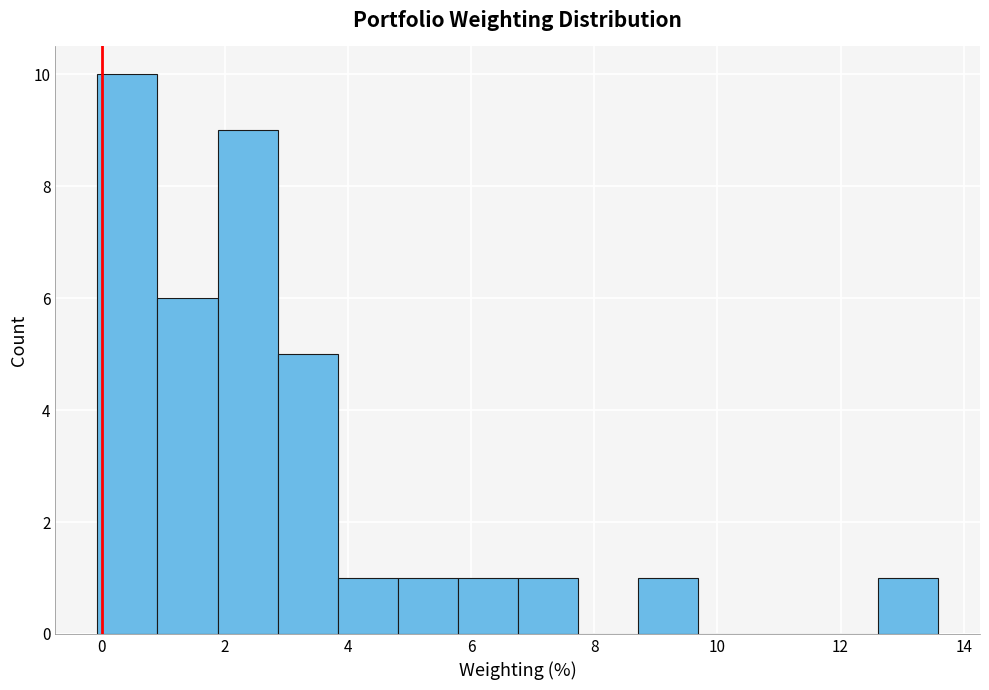

Reading left to right, list every bar in this chart as the range it spans on the x-axis followed by its height. Neither the bar edges nor the heights are printed on the chart, so give them approximately, as read against the axes.

0.0 to 1.0: 10
1.0 to 1.8: 6
1.8 to 2.8: 9
2.8 to 3.8: 5
3.8 to 4.8: 1
4.8 to 5.8: 1
5.8 to 6.8: 1
6.8 to 7.8: 1
7.8 to 8.8: 0
8.8 to 9.6: 1
9.6 to 10.6: 0
10.6 to 11.6: 0
11.6 to 12.6: 0
12.6 to 13.6: 1